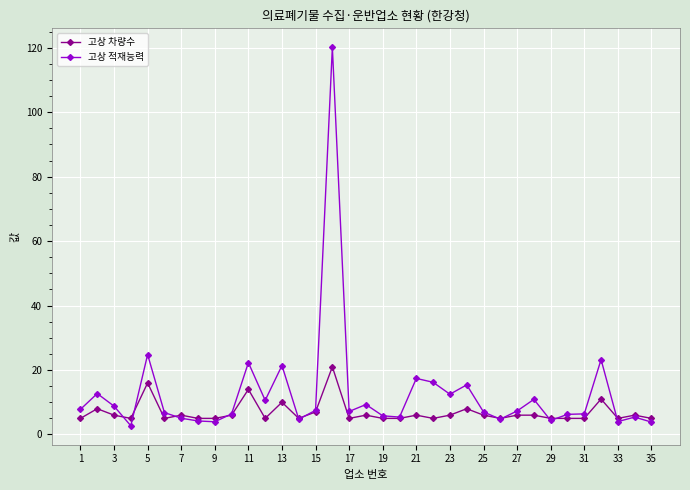

True or false: 고상 차량수 has more than 1 points higher than both neighbors.

True